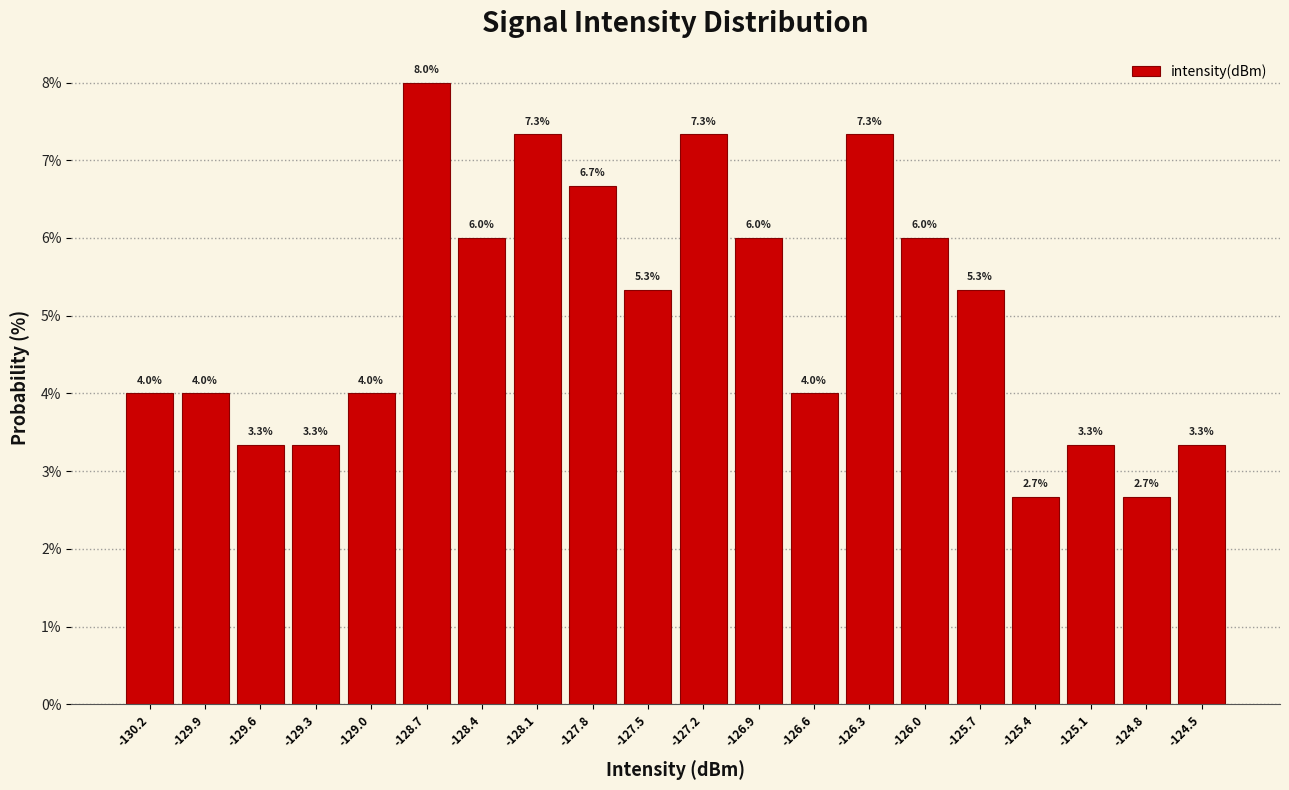

How tall is the bar that spans -125.520 to -125.215 on the x-axis? The bar edges are not printed on the chart, so give them approximately, as read against the axis.

2.7